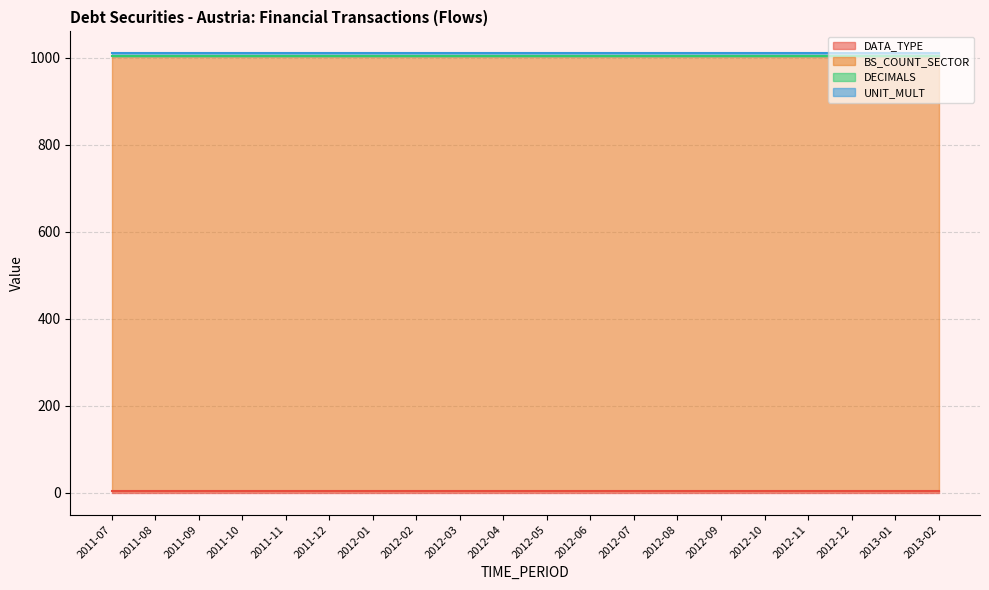

What is the maximum value for UNIT_MULT?

6